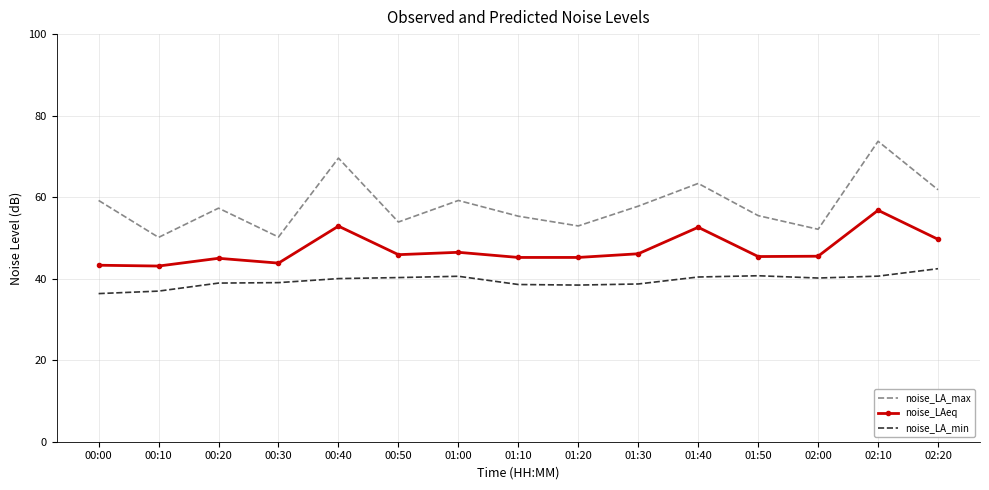

True or false: noise_LAeq has more than 2 interior local peaks.

True